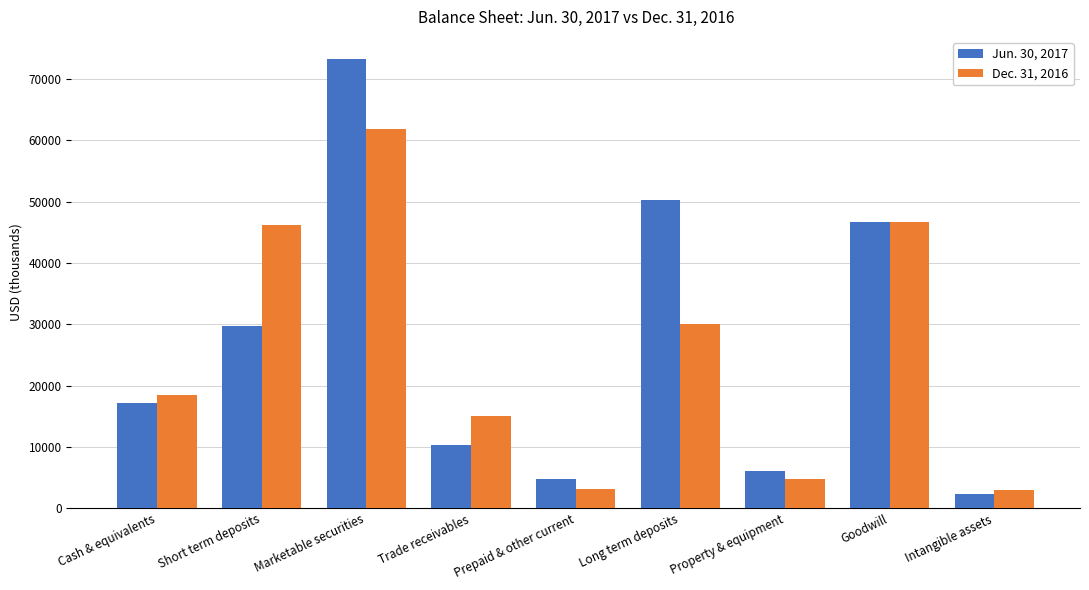

What is the value of the Jun. 30, 2017 bar at the 1st from the left?

17103